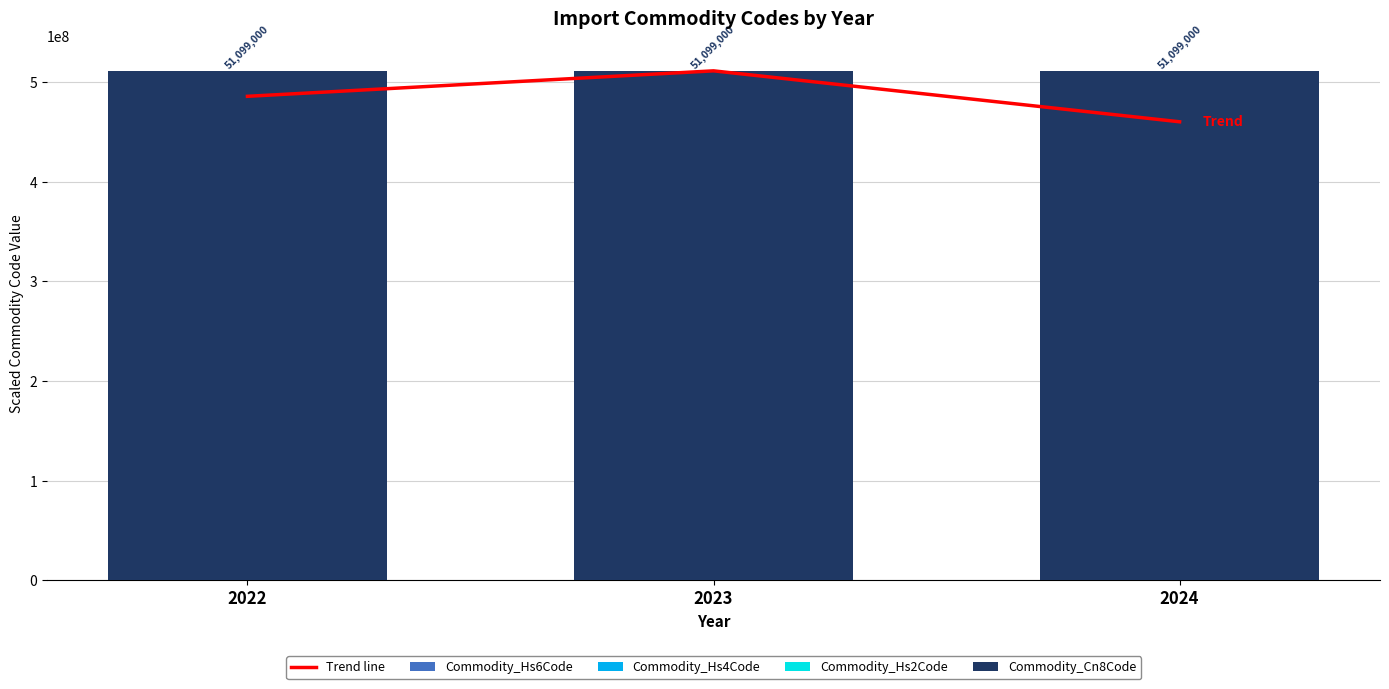

At which category is the sum across all series the highest?

2023